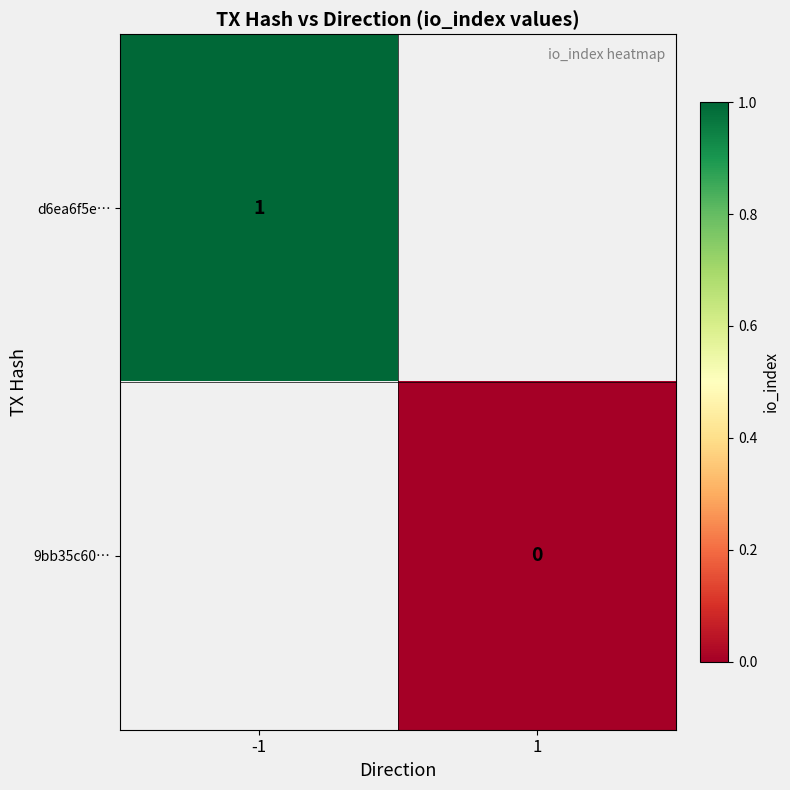

True or false: d6ea6f5e… has a value of 0 at -1.

False